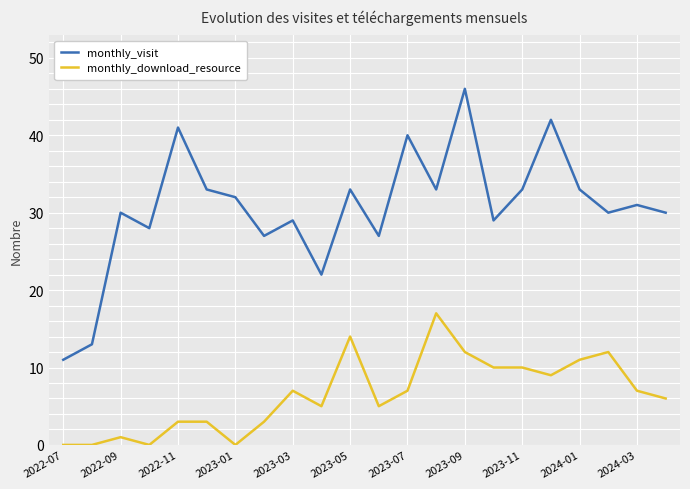

What is the minimum value for monthly_visit?

11